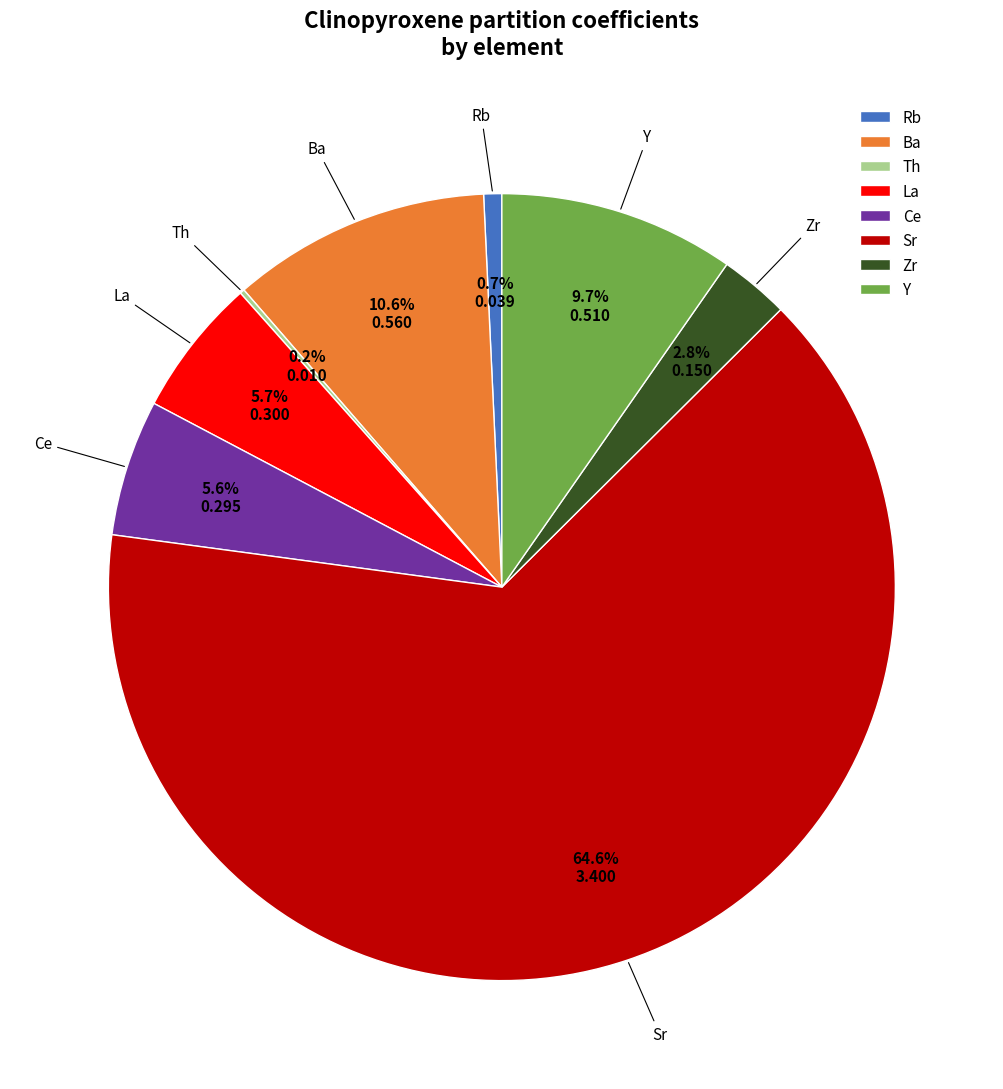

Combined, what portion of the pie is Ce and Y?

15.3%